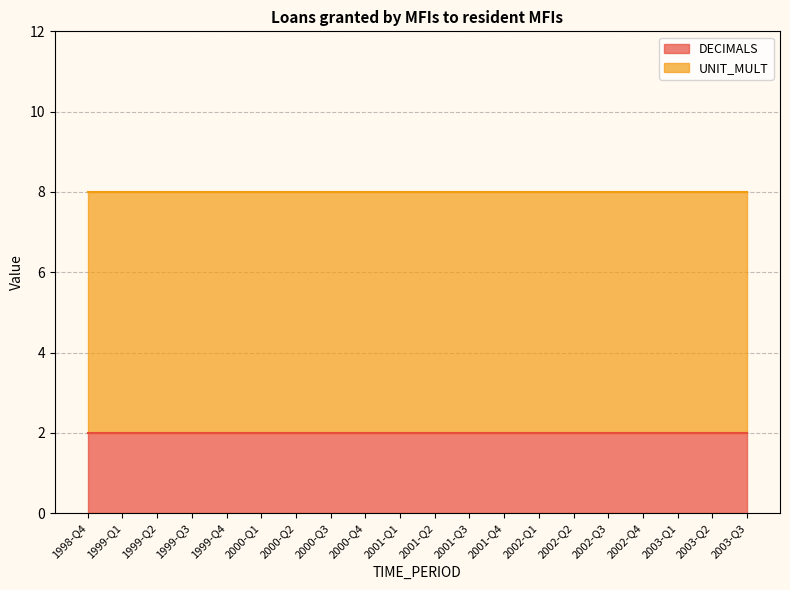

List the labels in order of UNIT_MULT value, smallest first.

1998-Q4, 1999-Q1, 1999-Q2, 1999-Q3, 1999-Q4, 2000-Q1, 2000-Q2, 2000-Q3, 2000-Q4, 2001-Q1, 2001-Q2, 2001-Q3, 2001-Q4, 2002-Q1, 2002-Q2, 2002-Q3, 2002-Q4, 2003-Q1, 2003-Q2, 2003-Q3